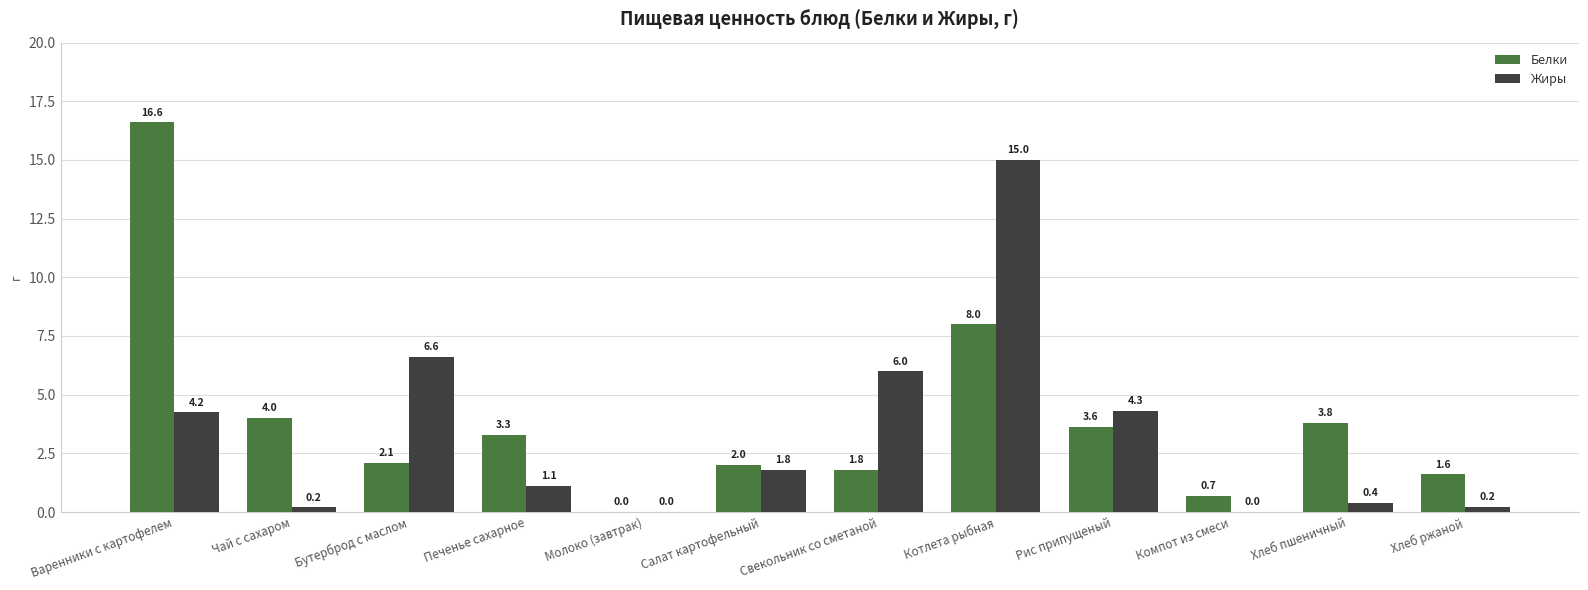

True or false: Белки has a value of 1.3 at Салат картофельный.

False